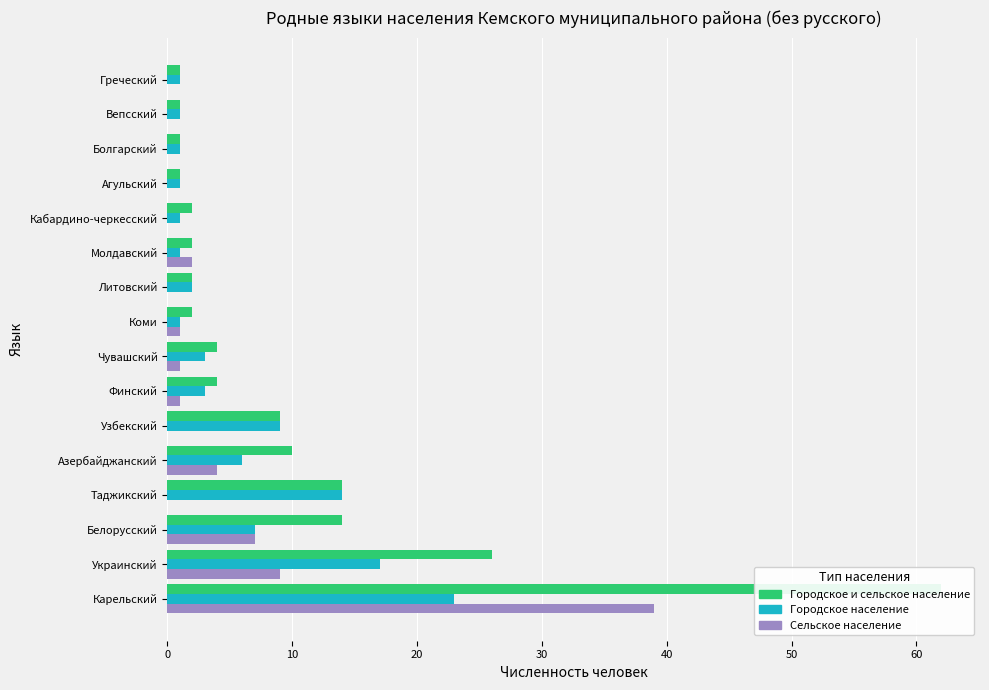

What is the average value of the Сельское население series?

4